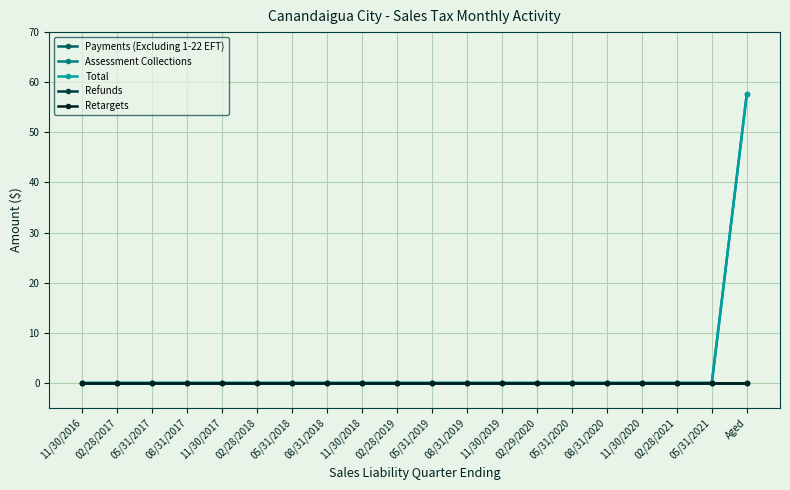

Does the chart have visible grid lines?

Yes